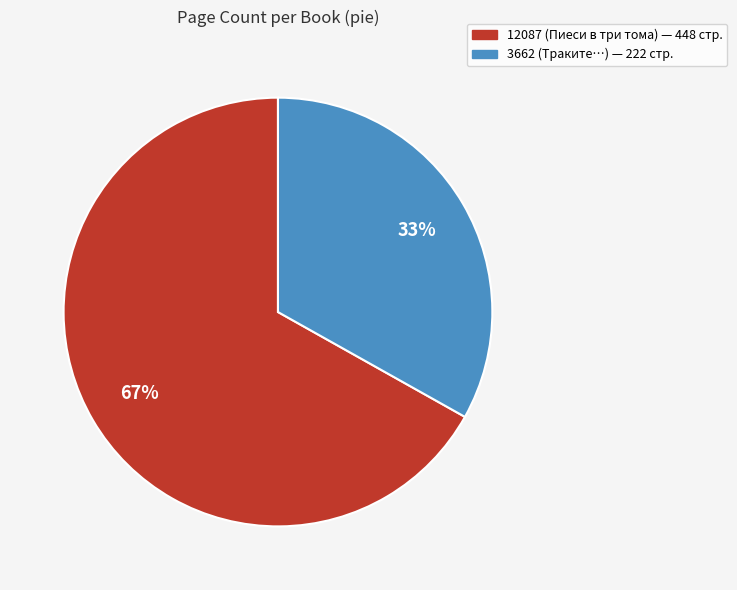

True or false: 3662 accounts for 33% of the total.

True